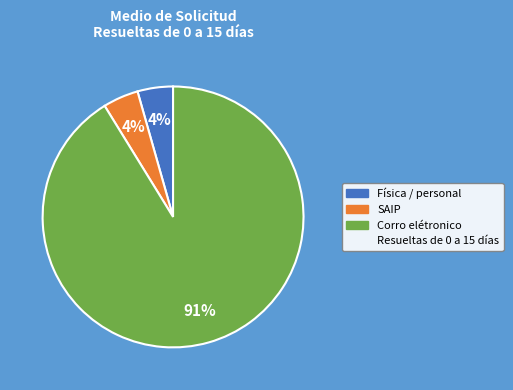

Is there a majority slice in this chart?

Yes